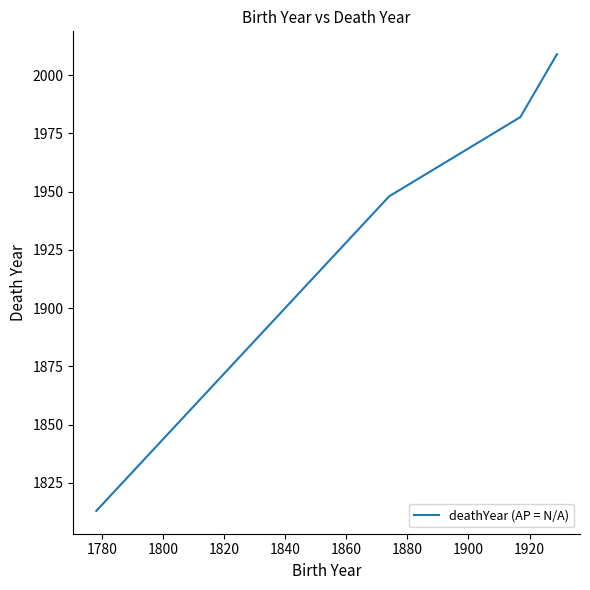

True or false: the data has more than 2 interior local peaks.

False